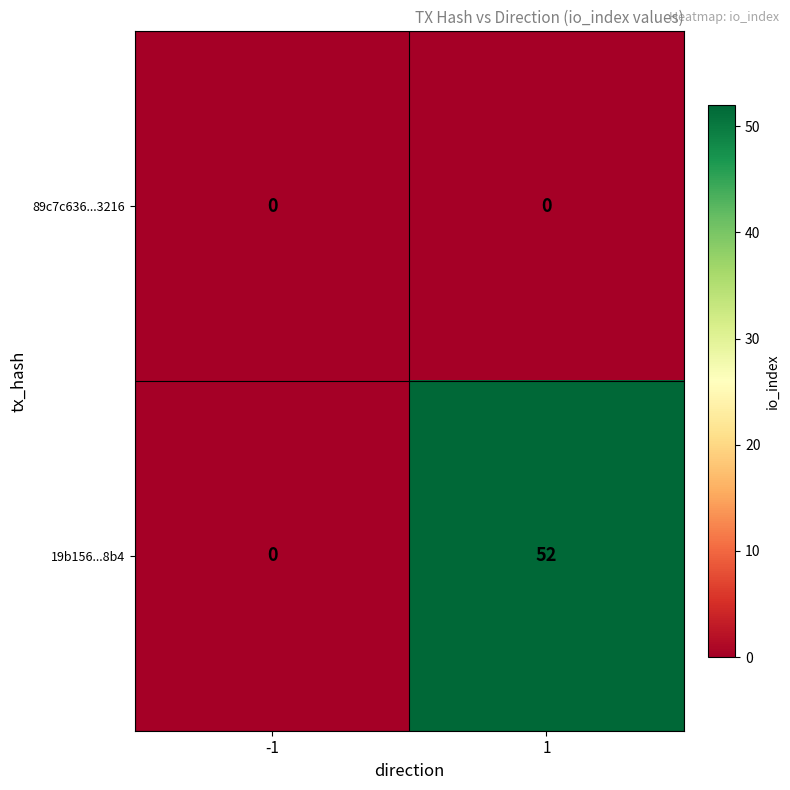

What is the total value across all series at 1?

52